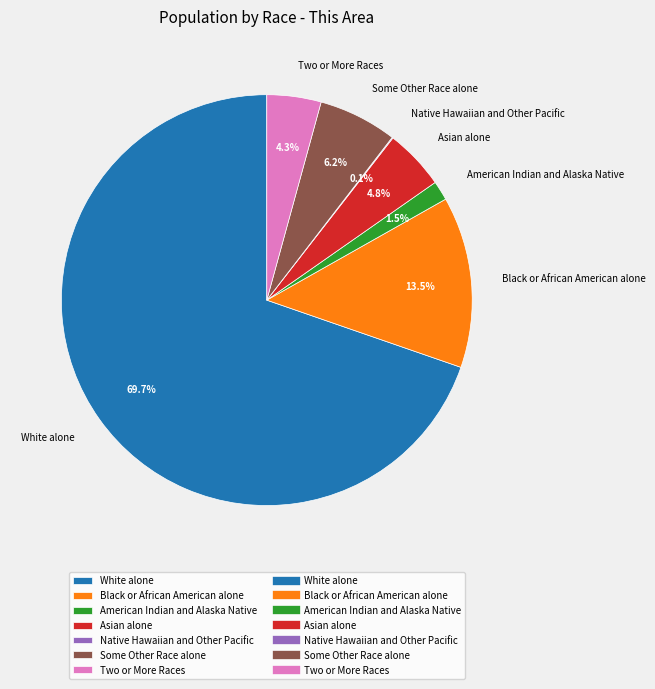

What portion of the pie excludes Some Other Race alone?

93.8%